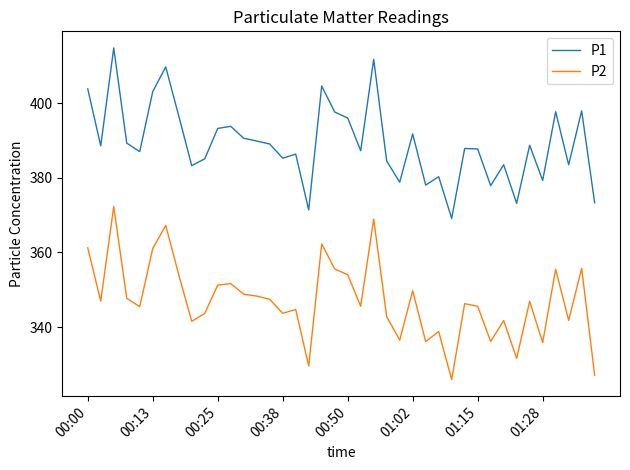

True or false: P2 and P1 intersect in this chart.

False